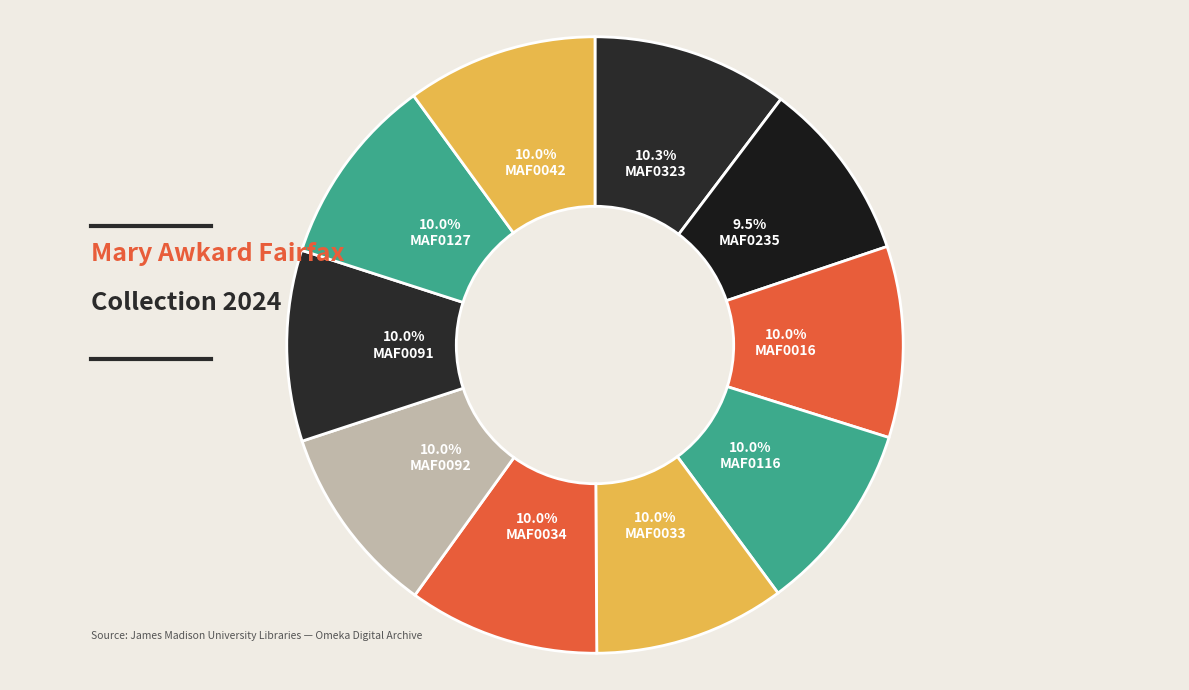

Is there a majority slice in this chart?

No